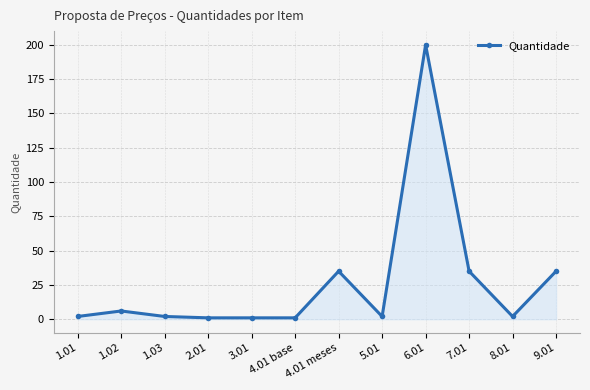

What is the label of the 11th point from the left?

8.01